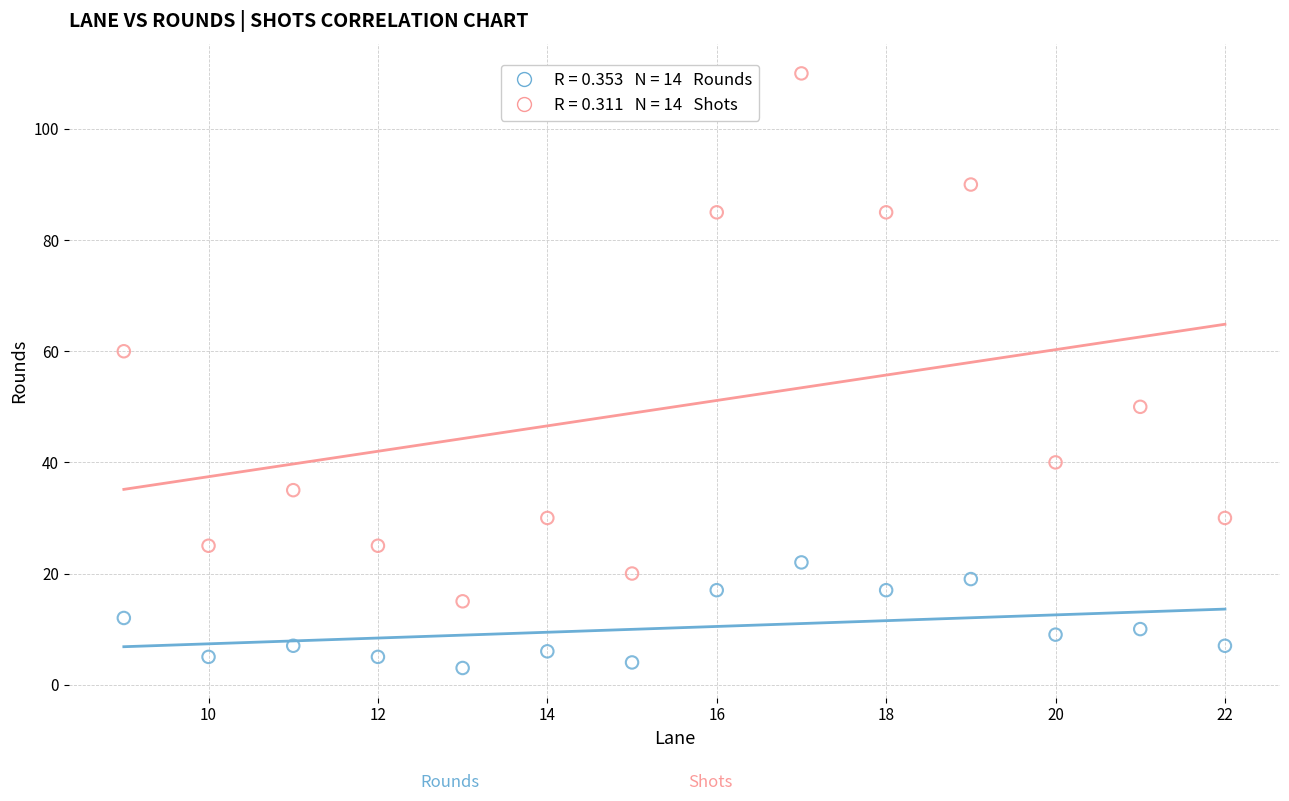

Across all series, what Y value is closest to 56?

60